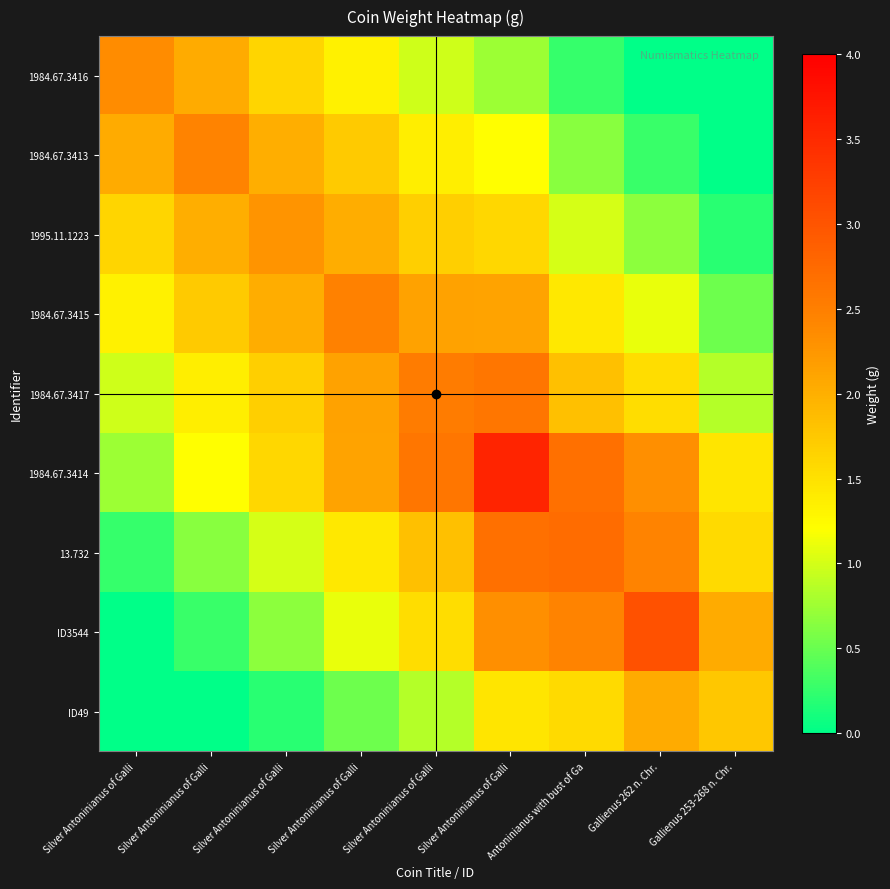

Rank the series by their maximum value, from highest to lowest.

1984.67.3414, ID3544, 13.732, 1984.67.3417, 1984.67.3415, 1984.67.3413, 1984.67.3416, 1995.11.1223, ID49